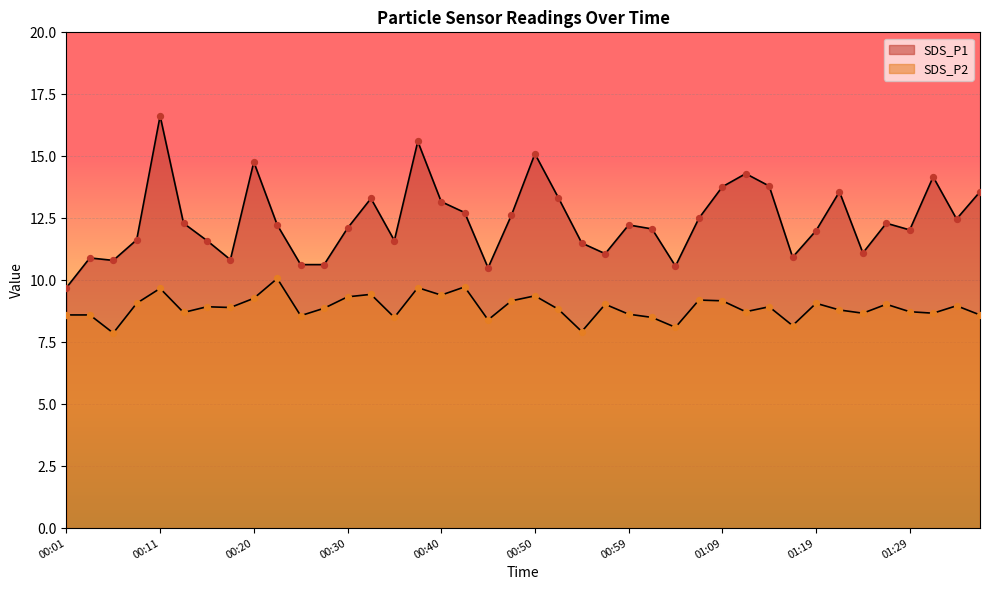

Which series has the largest total across all categories?

SDS_P1